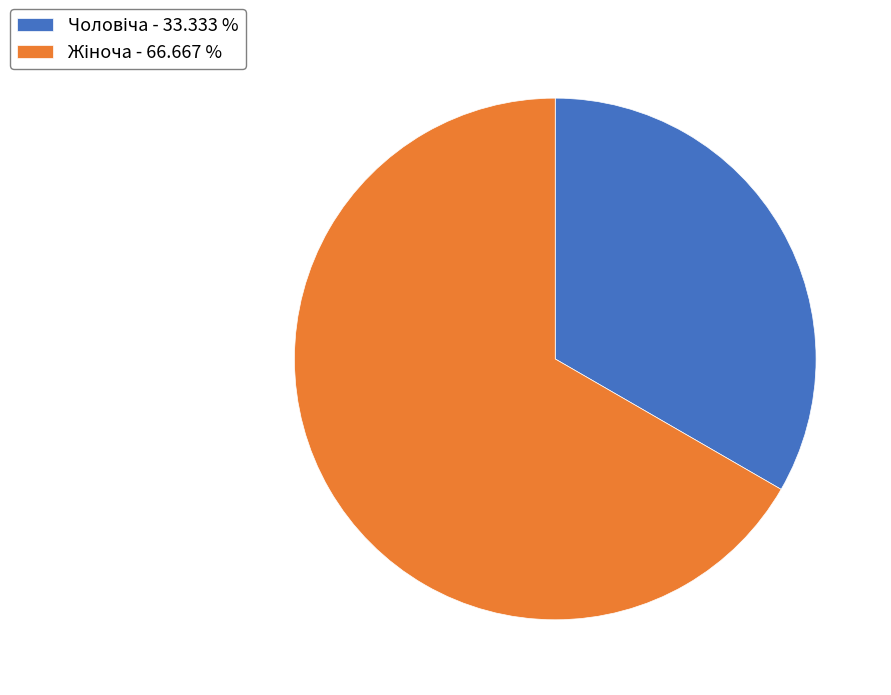

Is there a majority slice in this chart?

Yes